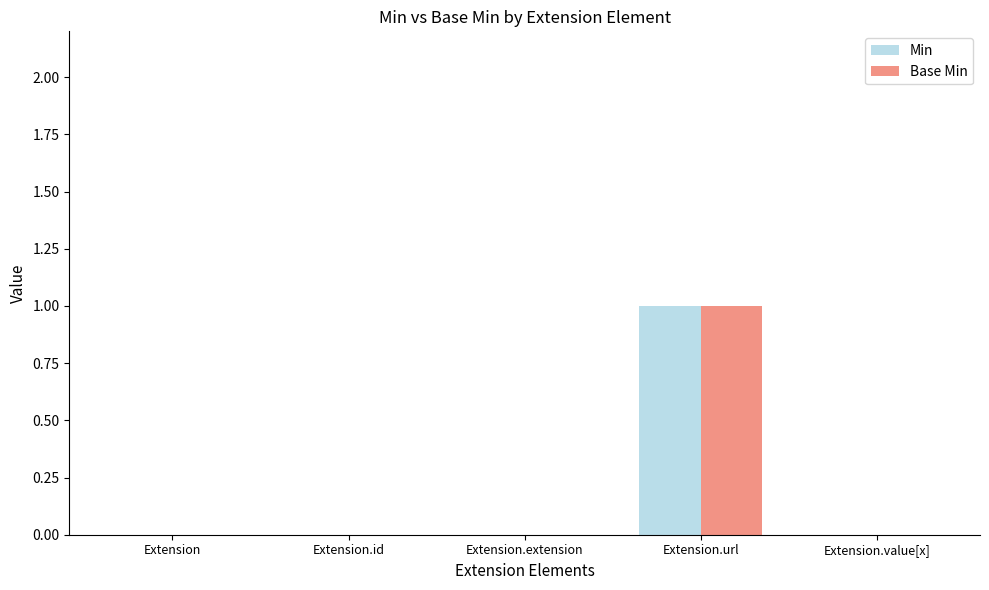

How many Base Min values are between 0 and 1?

5